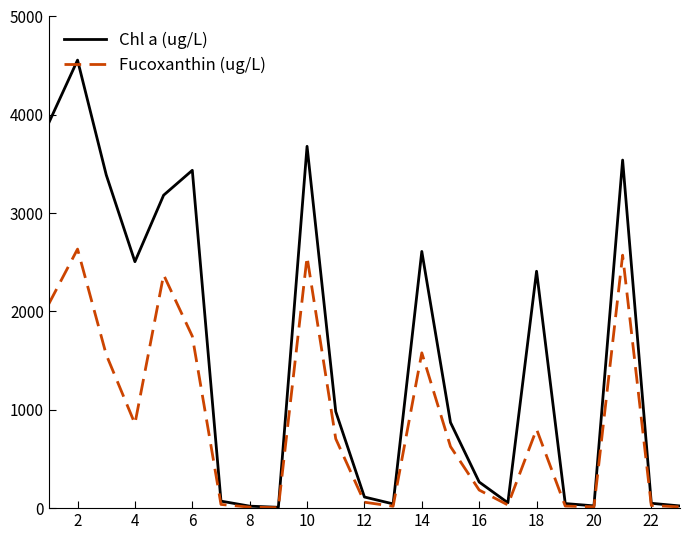

Which series has the widest spread of values?

Chl a (ug/L)